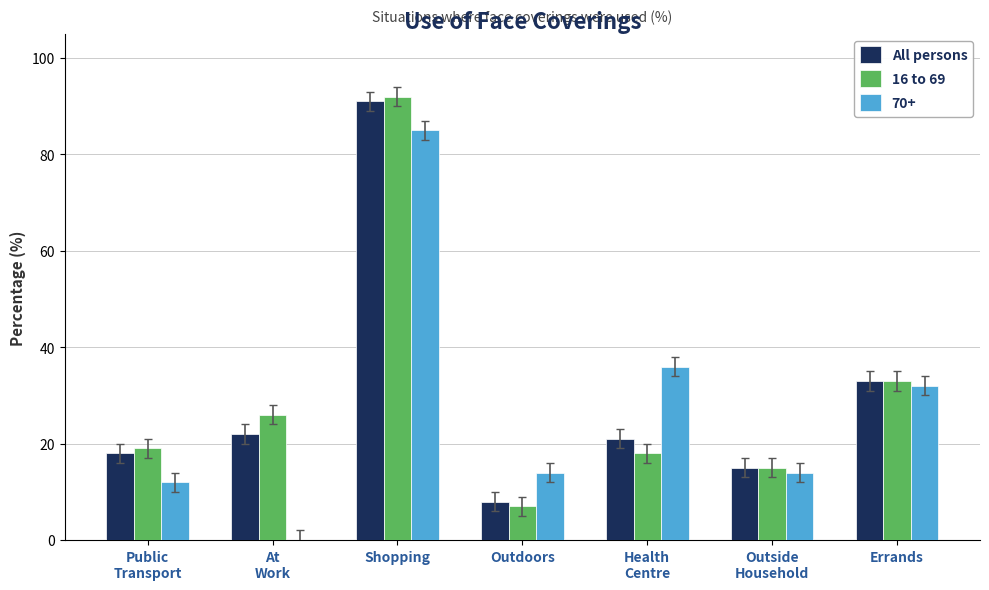

True or false: 70+ has a value of 85 at Shopping.

True